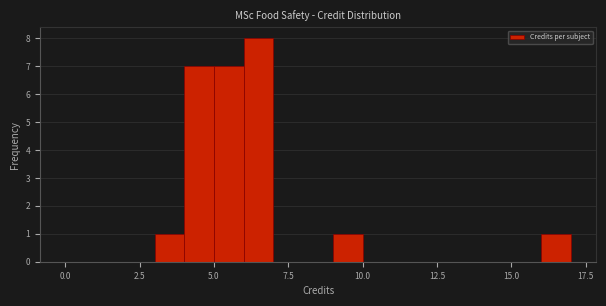

Around what value on the x-axis is the tallest bar? Give the approximate position of its centre, as read against the axis.

6.5